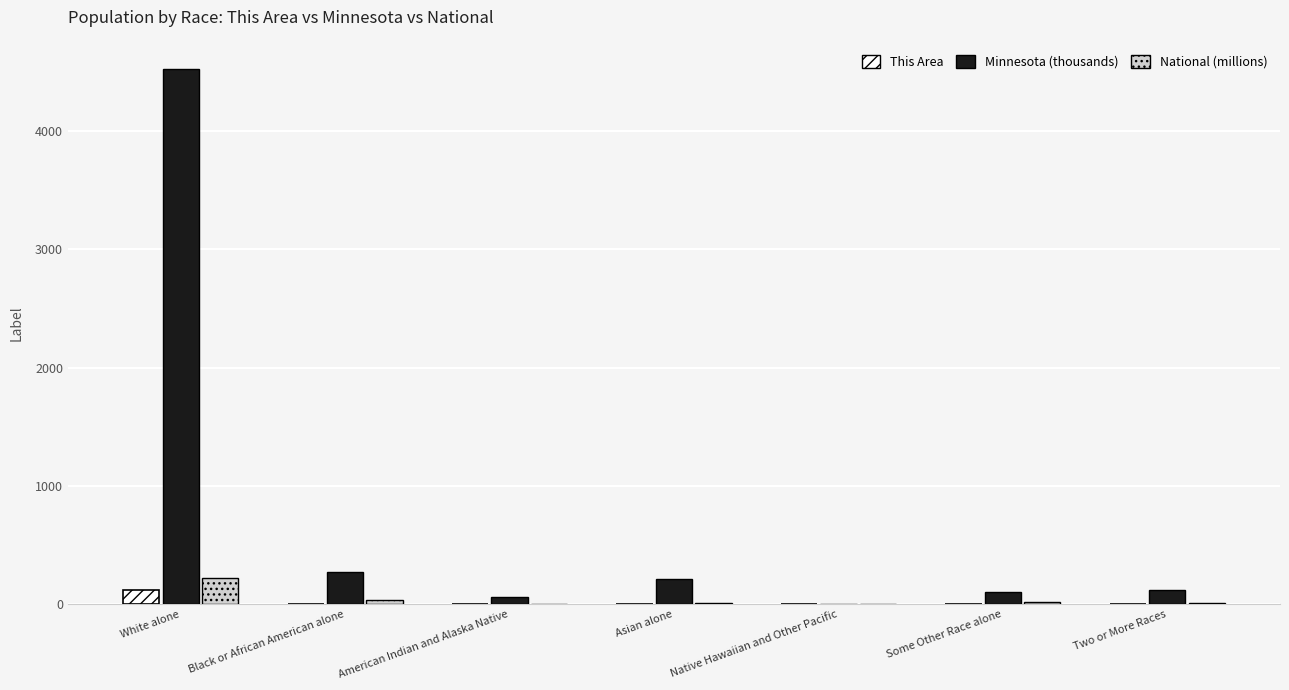

Which series changed the most between White alone and Some Other Race alone?

Minnesota (thousands)